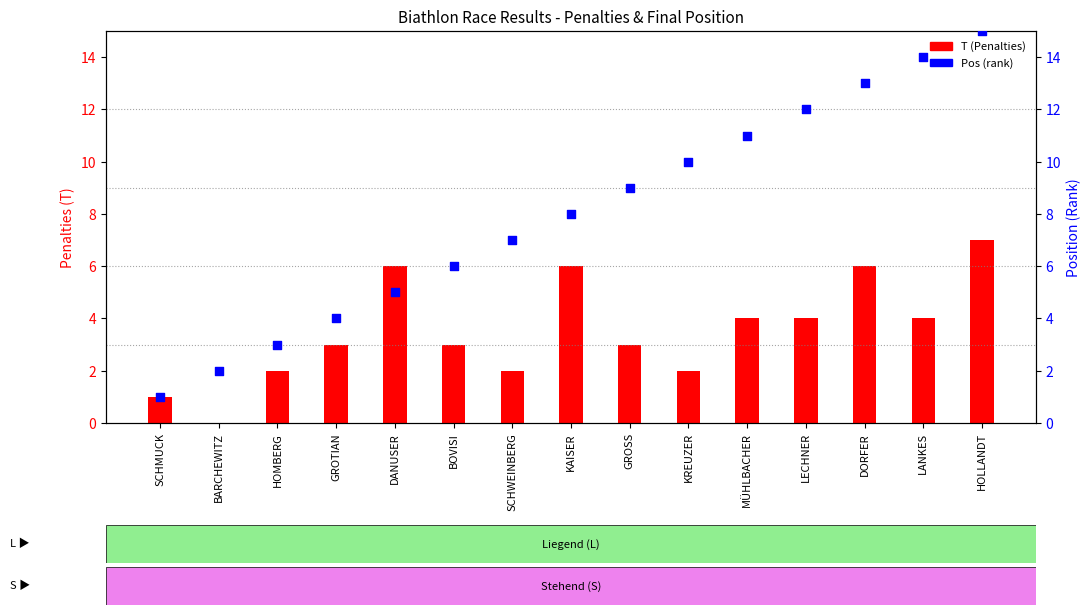

Which series has the widest spread of Y values?

Pos (Rank)